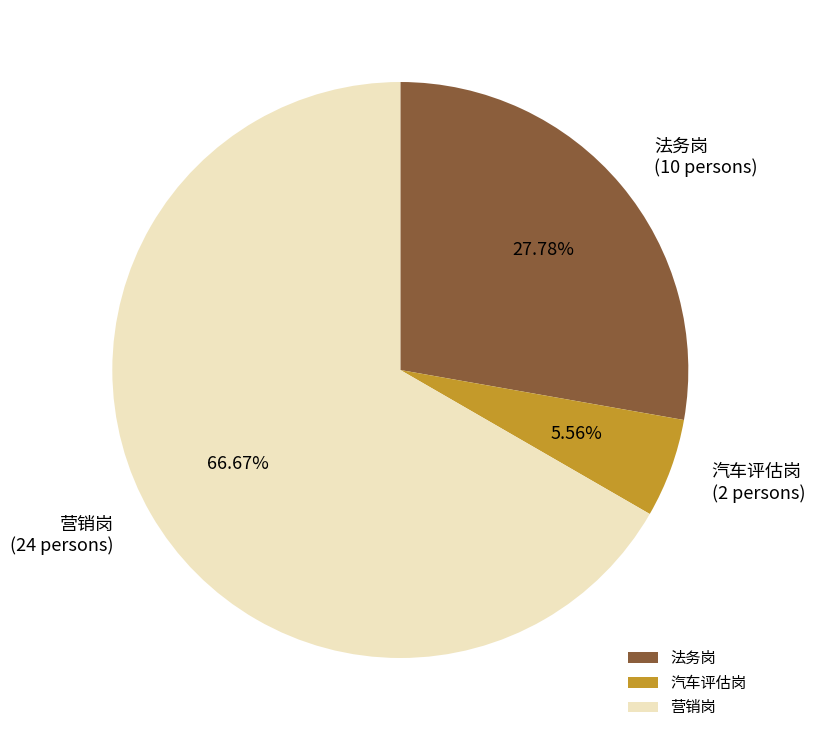

Count the number of slices in the pie.

3